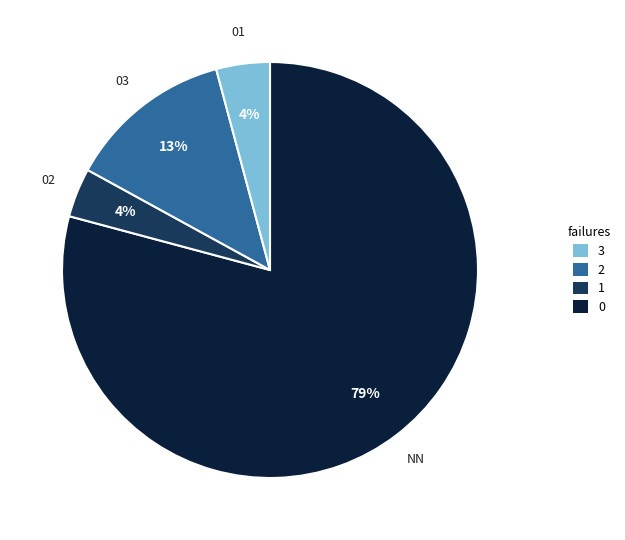

How many segments does this pie chart have?

4